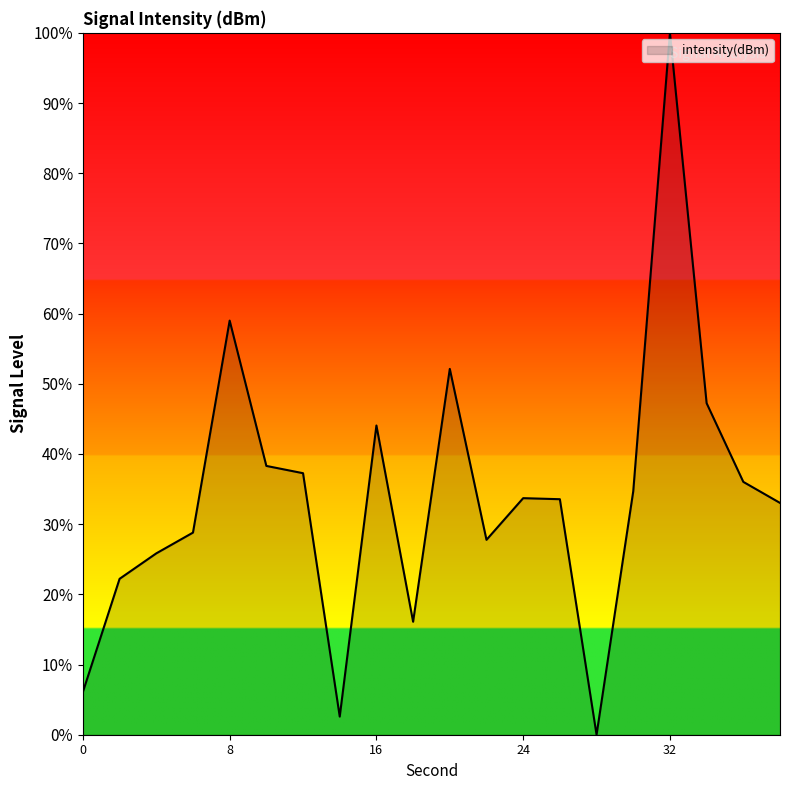

What is the difference between the maximum and minimum values?

100.0